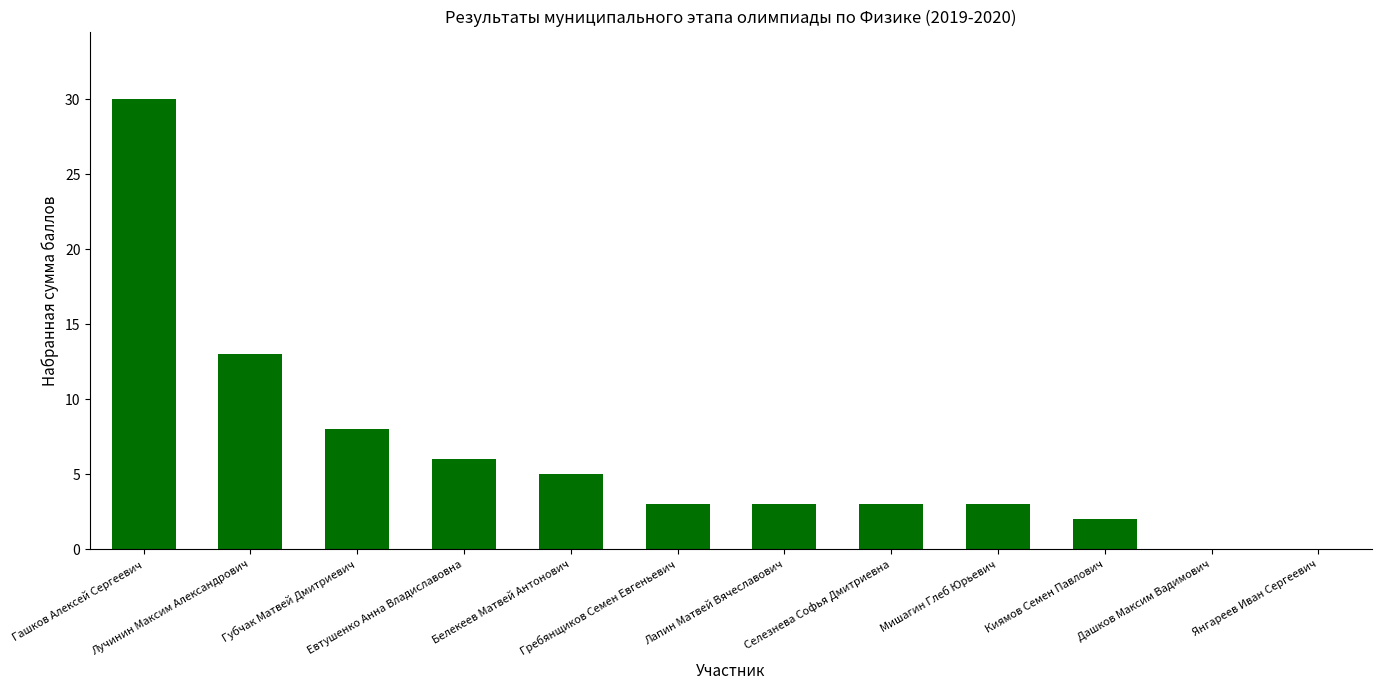

True or false: the data shows 30 at Гашков Алексей Сергеевич.

True